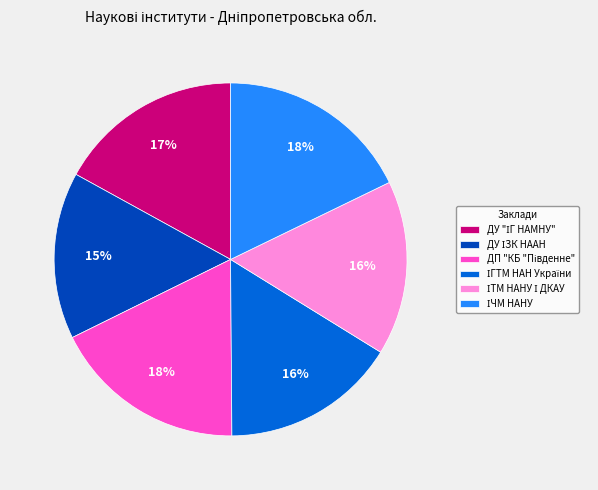

To the nearest percent, what is the average slice percentage?

17%